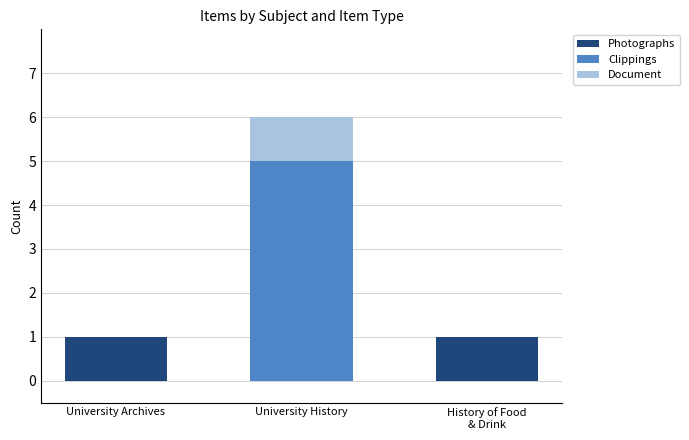

What is the total value across all series at University History?

6